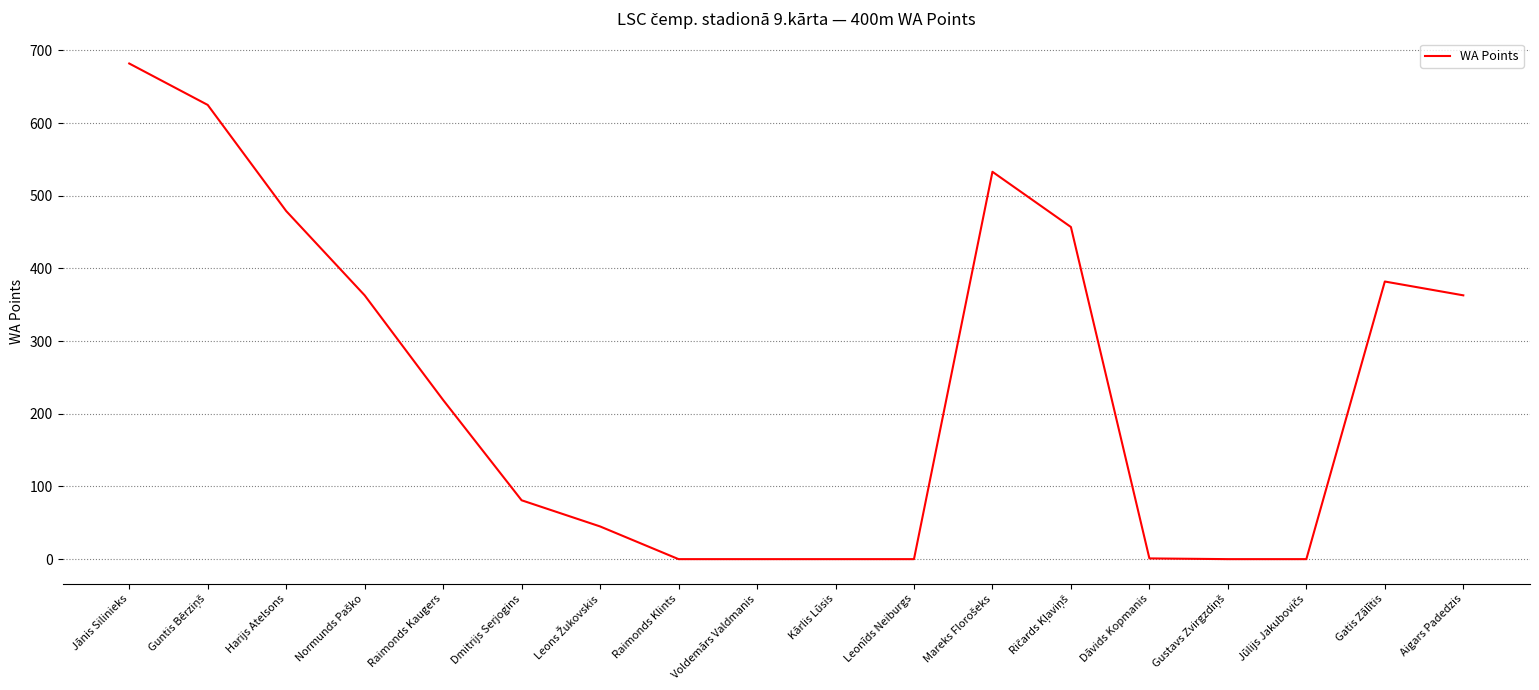

The chart shows a value of 141 at Dmitrijs Serjogins. True or false?

False